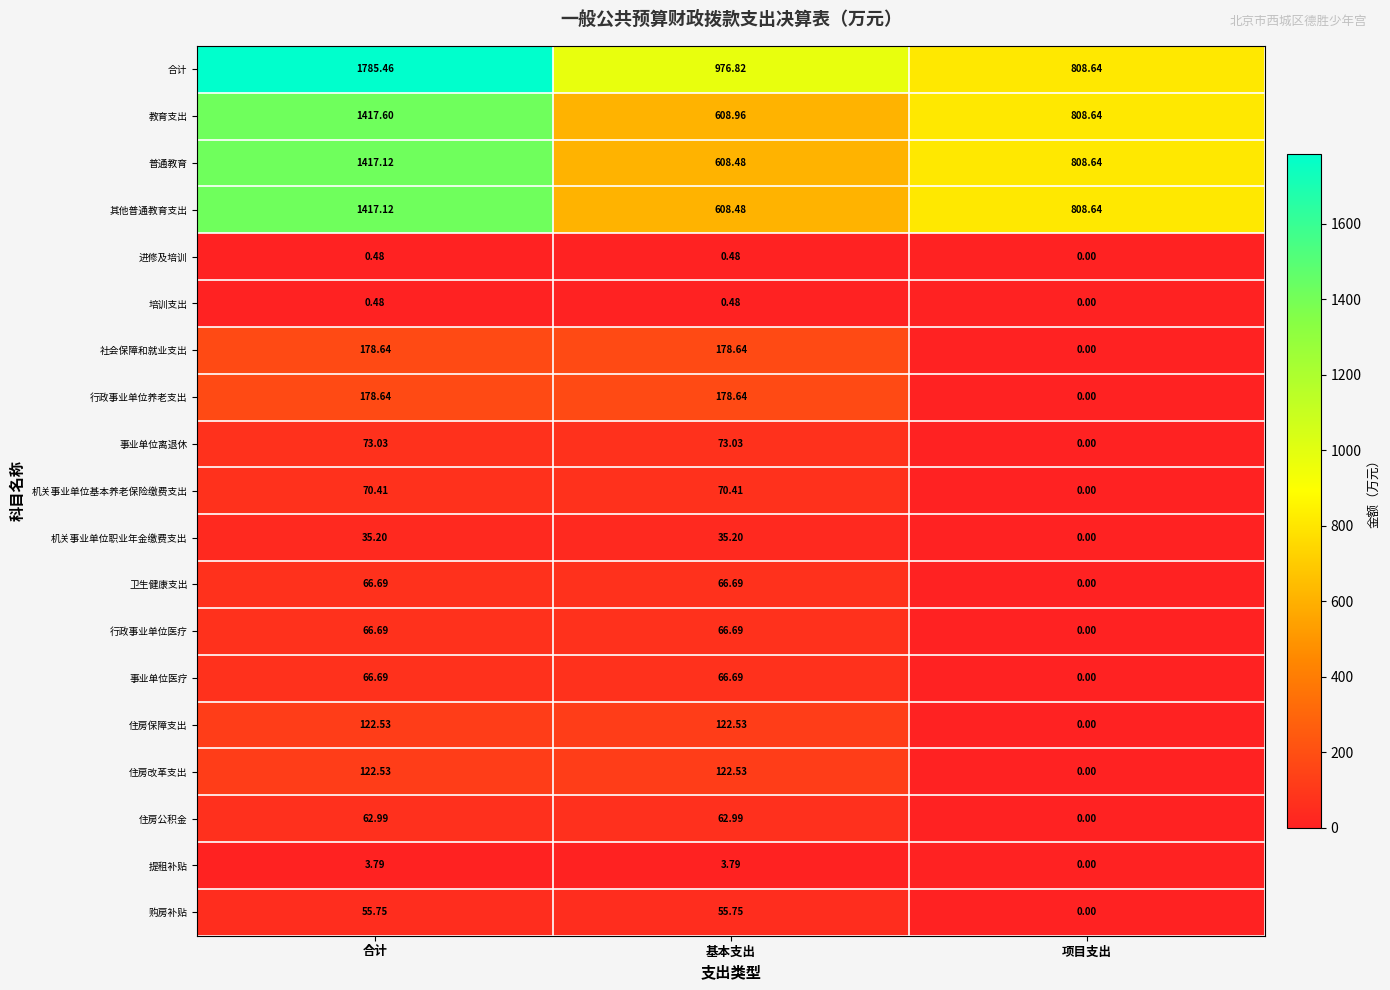

Which category has the highest value across all series?

合计